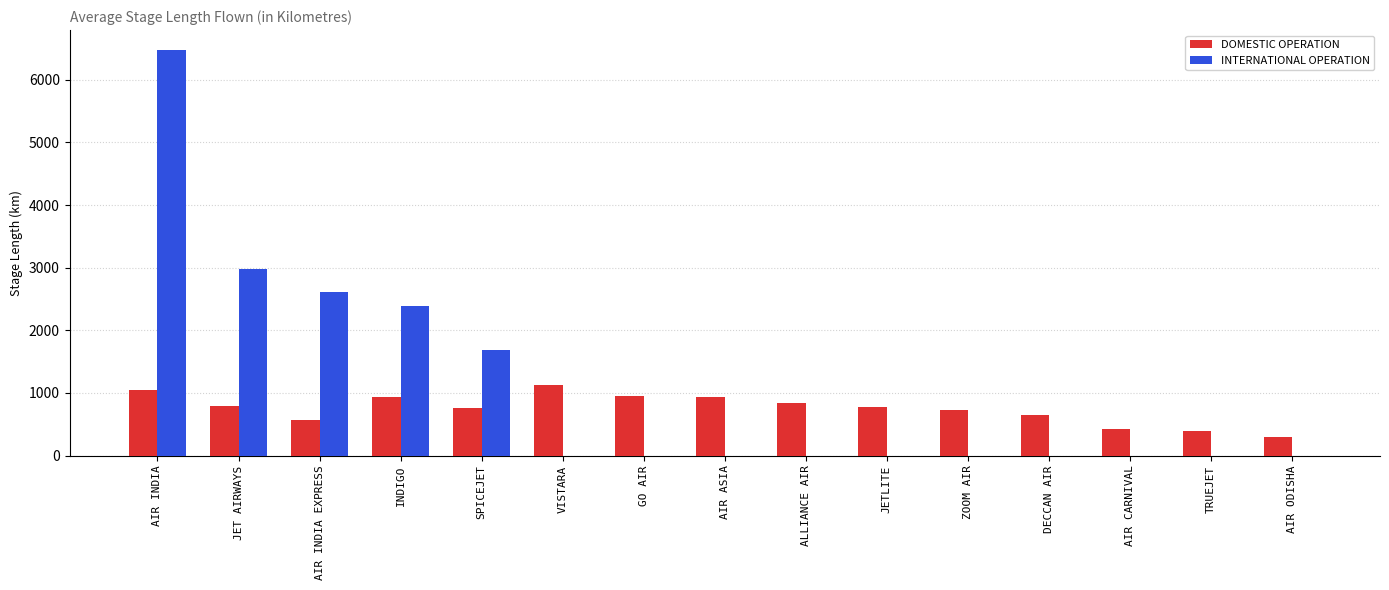

What is the sum of the INTERNATIONAL OPERATION values at SPICEJET and ALLIANCE AIR?

1684.4